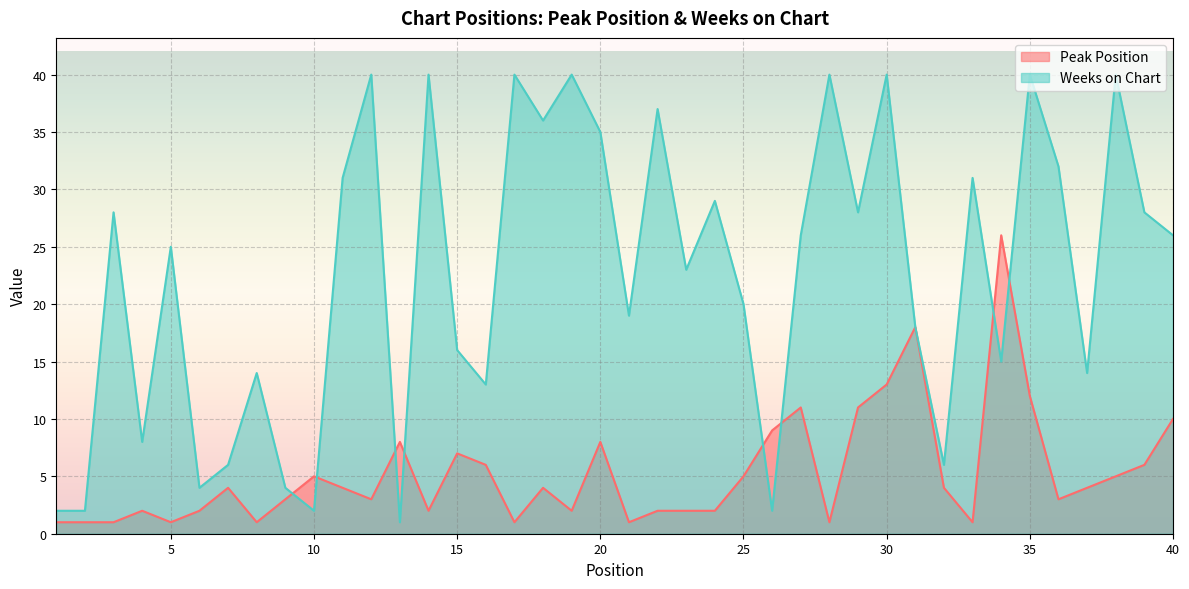

Where do Peak Position and Weeks on Chart first cross each other?

9 and 10